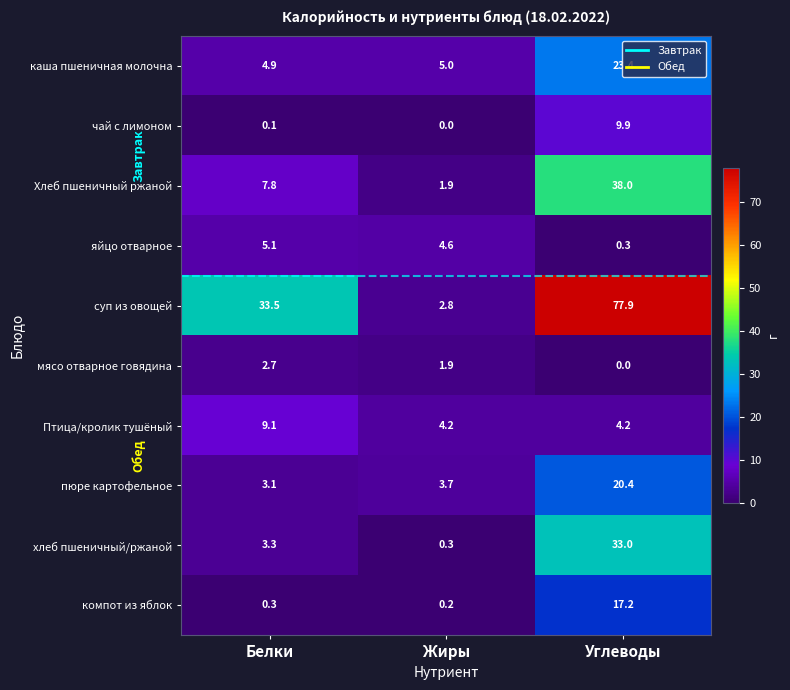

What is the maximum value for чай с лимоном?

9.9